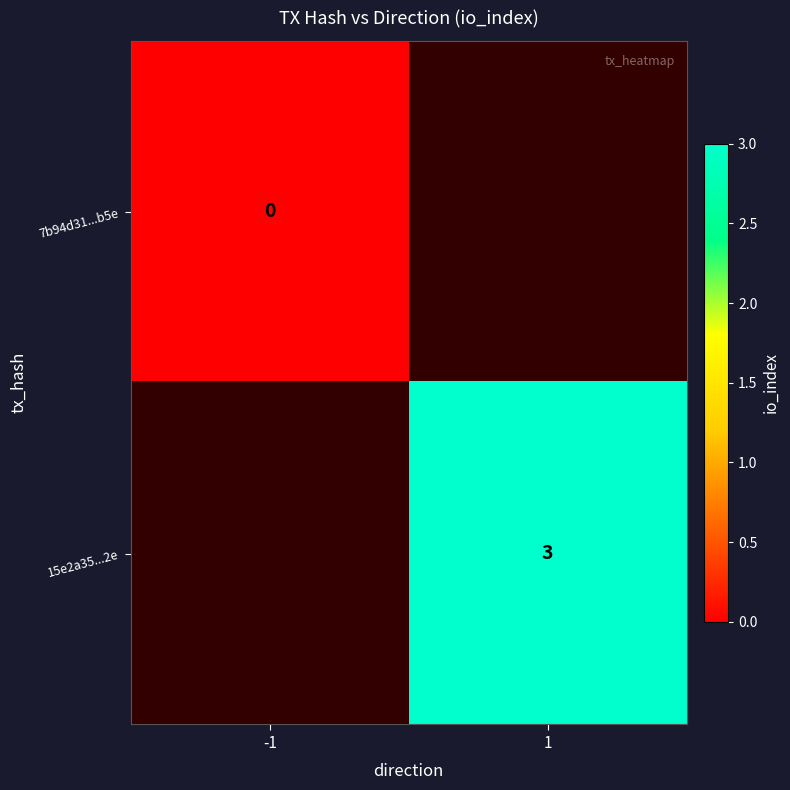

The 15e2a35...2e series shows 3 at 1. True or false?

True